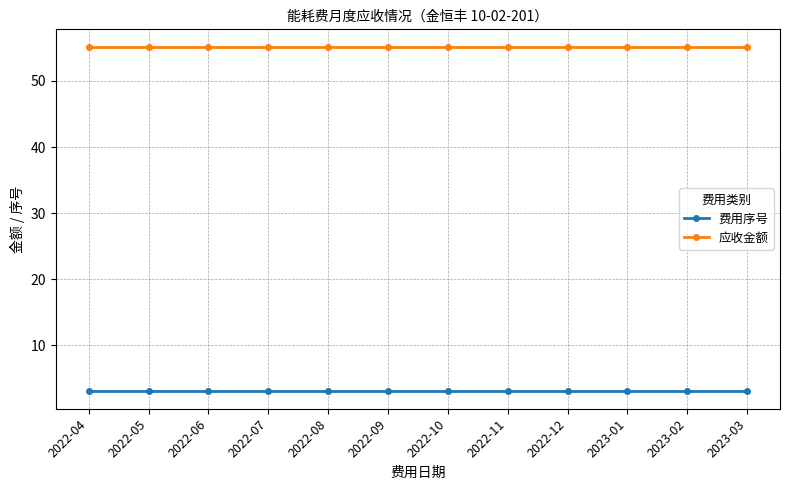

What value does the 应收金额 series have at 2022-11?

55.2